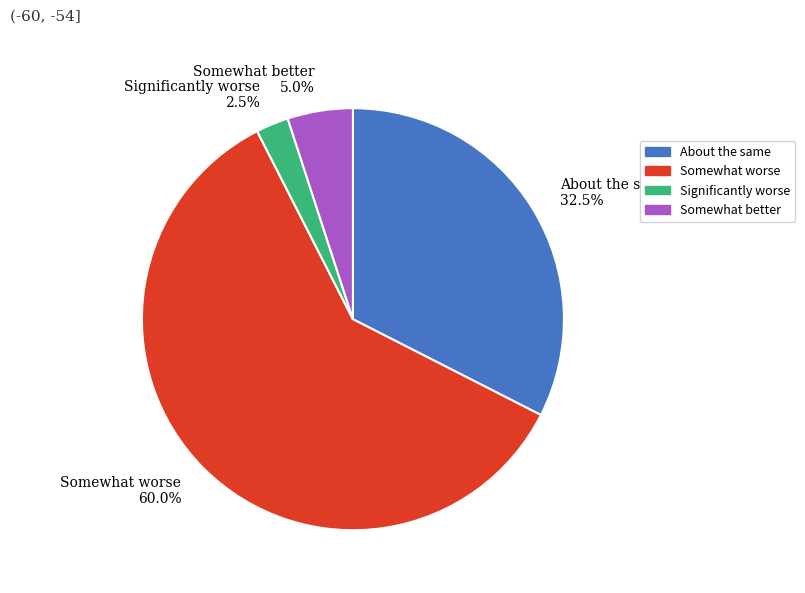

How much of the chart is everything except Significantly worse?

97.5%